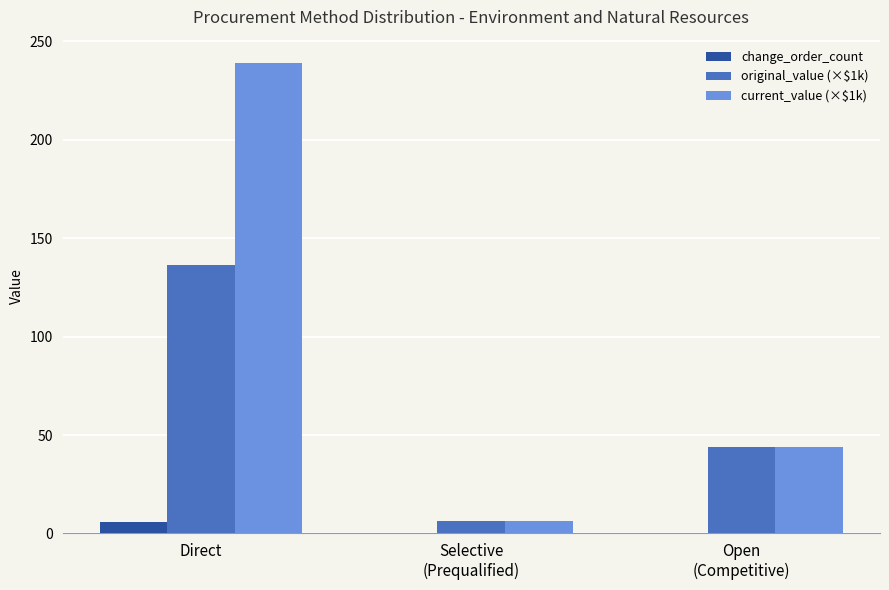

Read the current_value (×$1k) value at Open
(Competitive).

43.8